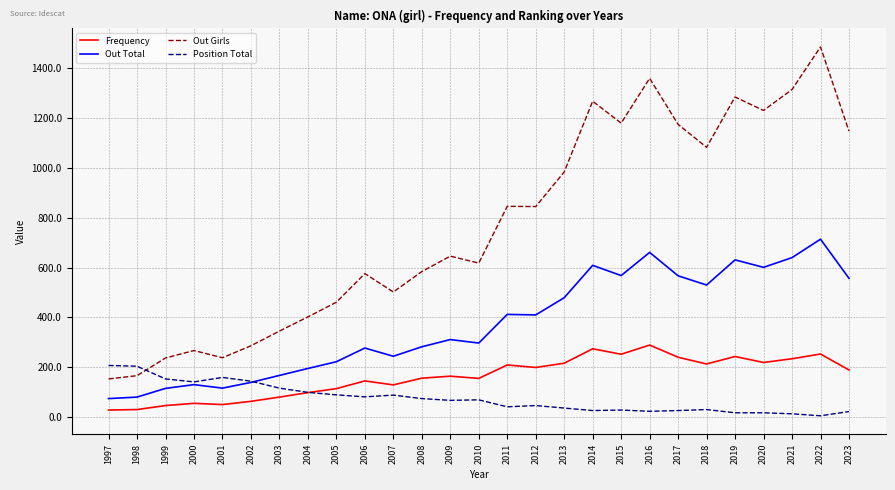

Which label corresponds to the largest value in the chart?

2022